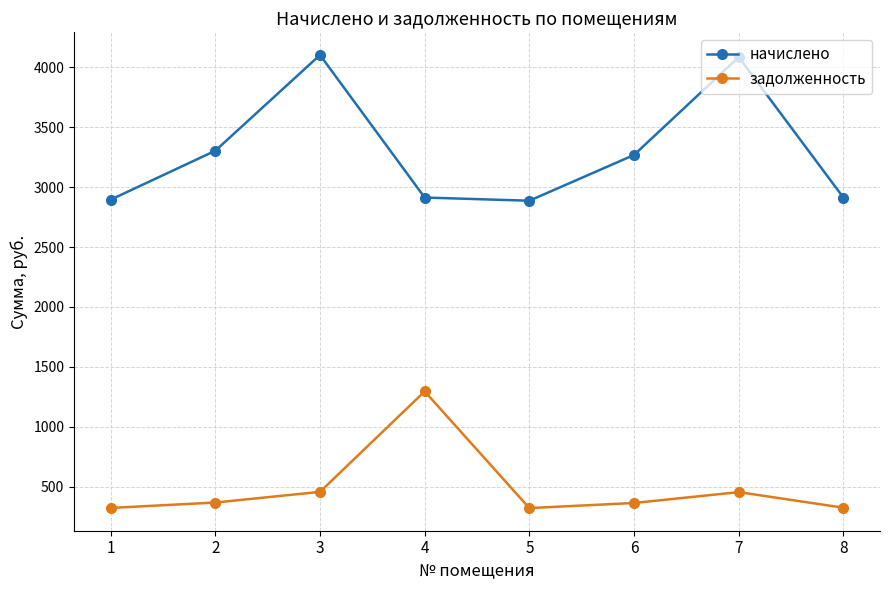

How many values in the начислено series are below 3268?

4